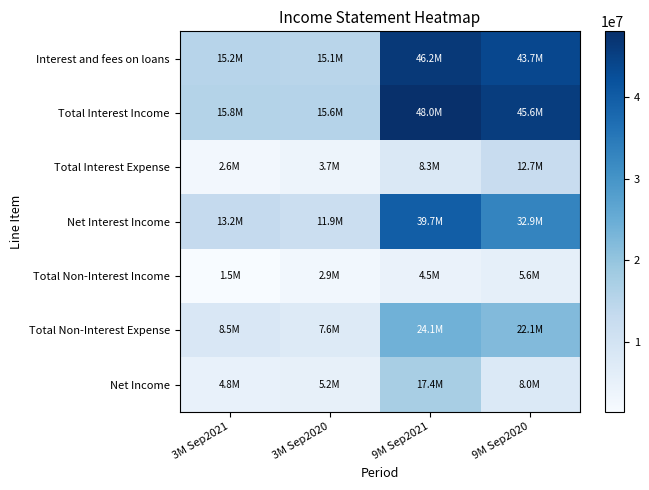

Reading left to right, extract all data points from this chart.

Interest and fees on loans: 3M Sep2021=15162000	3M Sep2020=15083000	9M Sep2021=46211000	9M Sep2020=43702000
Total Interest Income: 3M Sep2021=15785000	3M Sep2020=15586000	9M Sep2021=47996000	9M Sep2020=45606000
Total Interest Expense: 3M Sep2021=2582000	3M Sep2020=3700000	9M Sep2021=8327000	9M Sep2020=12694000
Net Interest Income: 3M Sep2021=13203000	3M Sep2020=11886000	9M Sep2021=39669000	9M Sep2020=32912000
Total Non-Interest Income: 3M Sep2021=1486000	3M Sep2020=2858000	9M Sep2021=4487000	9M Sep2020=5590000
Total Non-Interest Expense: 3M Sep2021=8461000	3M Sep2020=7638000	9M Sep2021=24144000	9M Sep2020=22141000
Net Income: 3M Sep2021=4783000	3M Sep2020=5172000	9M Sep2021=17358000	9M Sep2020=8008000